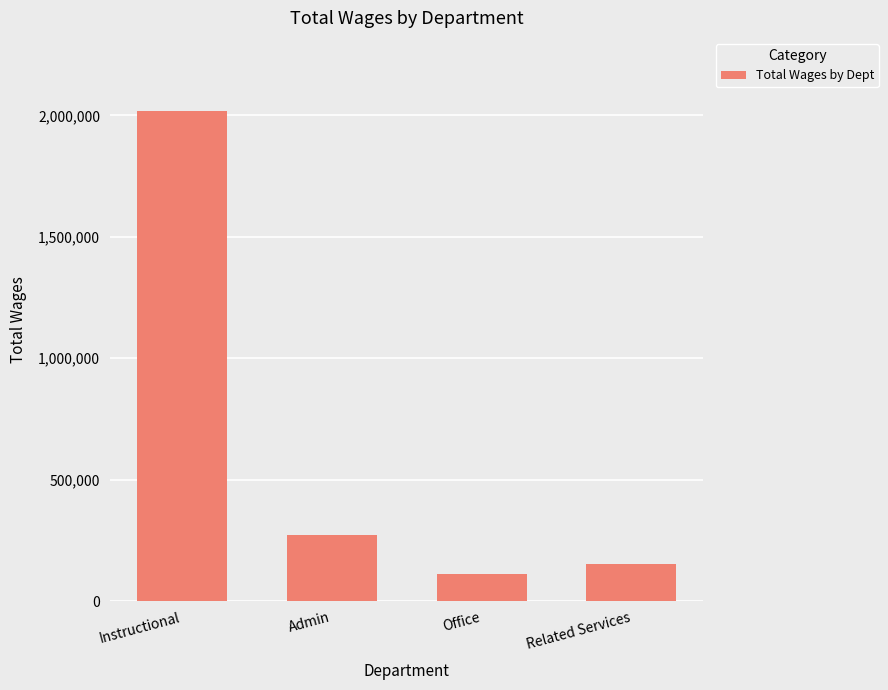

At which category does the chart reach its minimum across all series?

Office